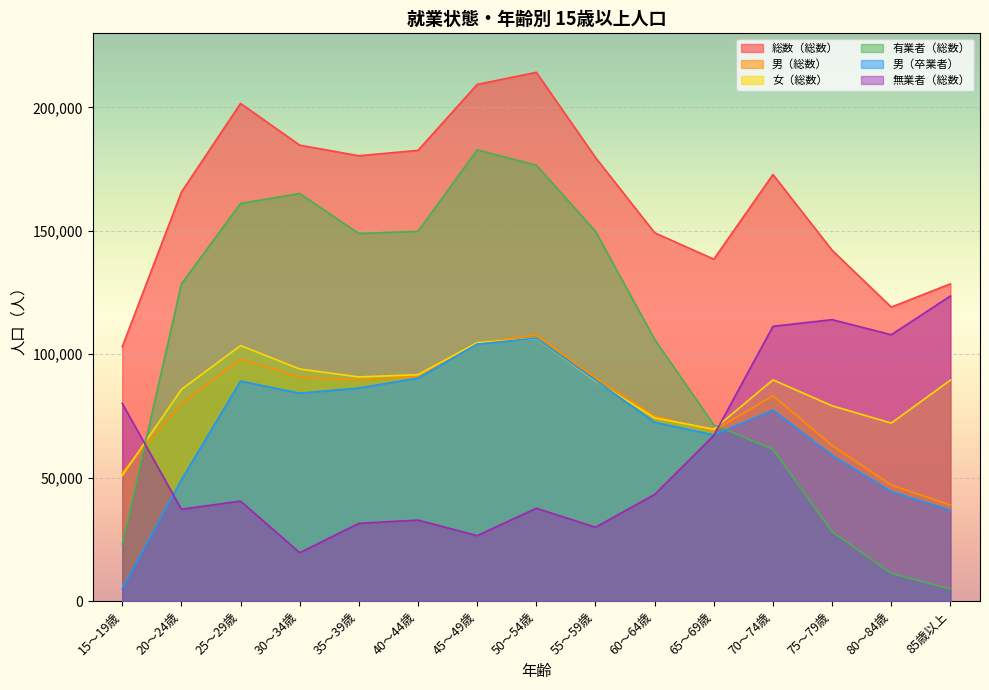

True or false: 男（総数） and 男（卒業者） cross at least once.

False